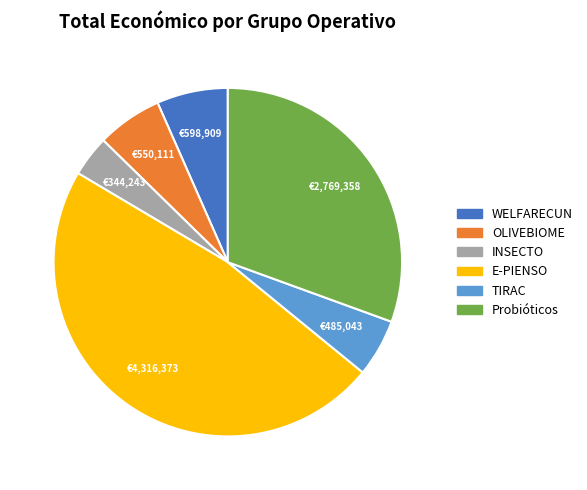

How many segments does this pie chart have?

6